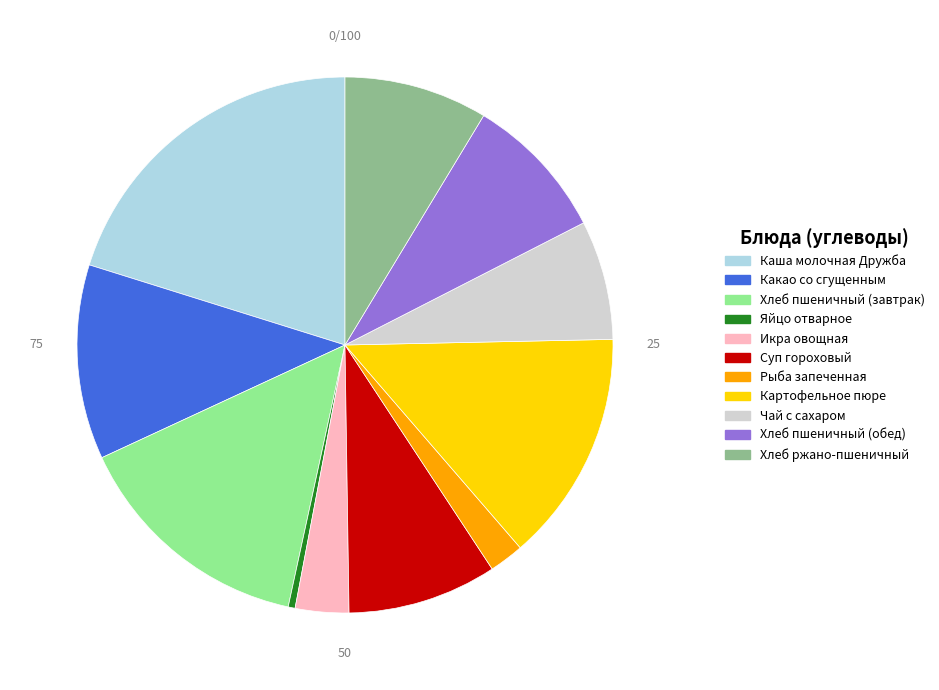

The Рыба запеченная slice represents 2% of the pie. True or false?

True